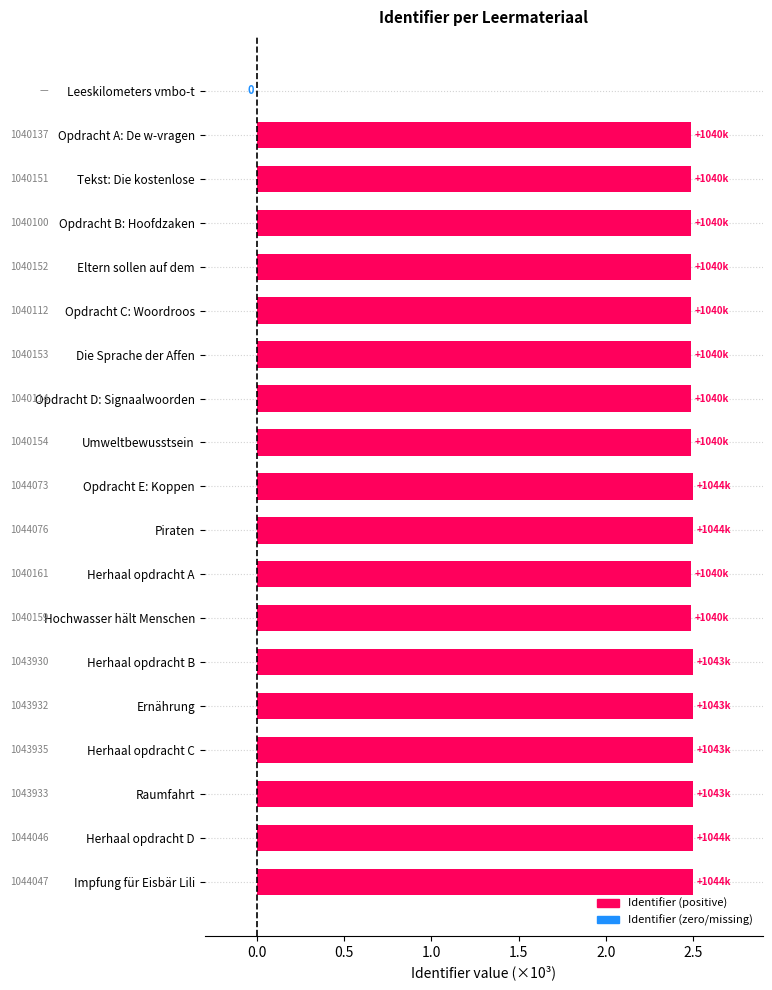

What is the change in value from Leeskilometers vmbo-t to Ernährung?

+2.5